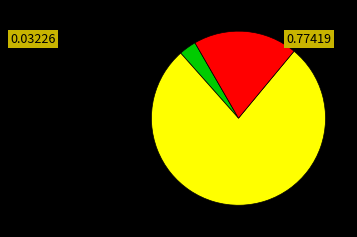

Does any single category account for the majority?

Yes